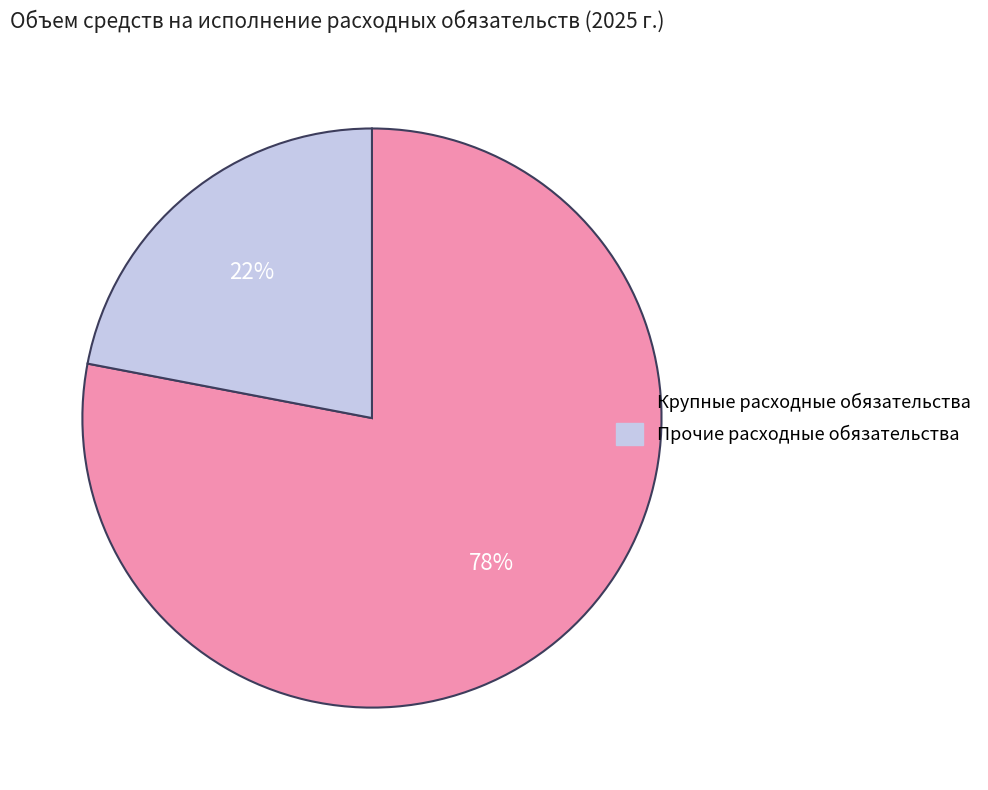

Is there a majority slice in this chart?

Yes